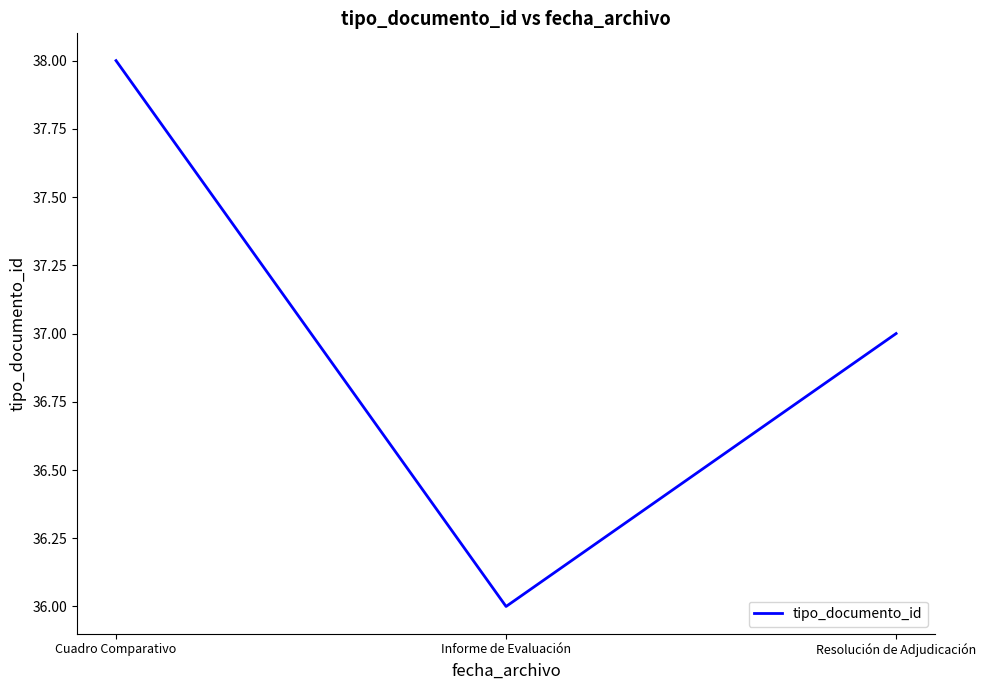

What is the difference between the second highest and minimum values?

1